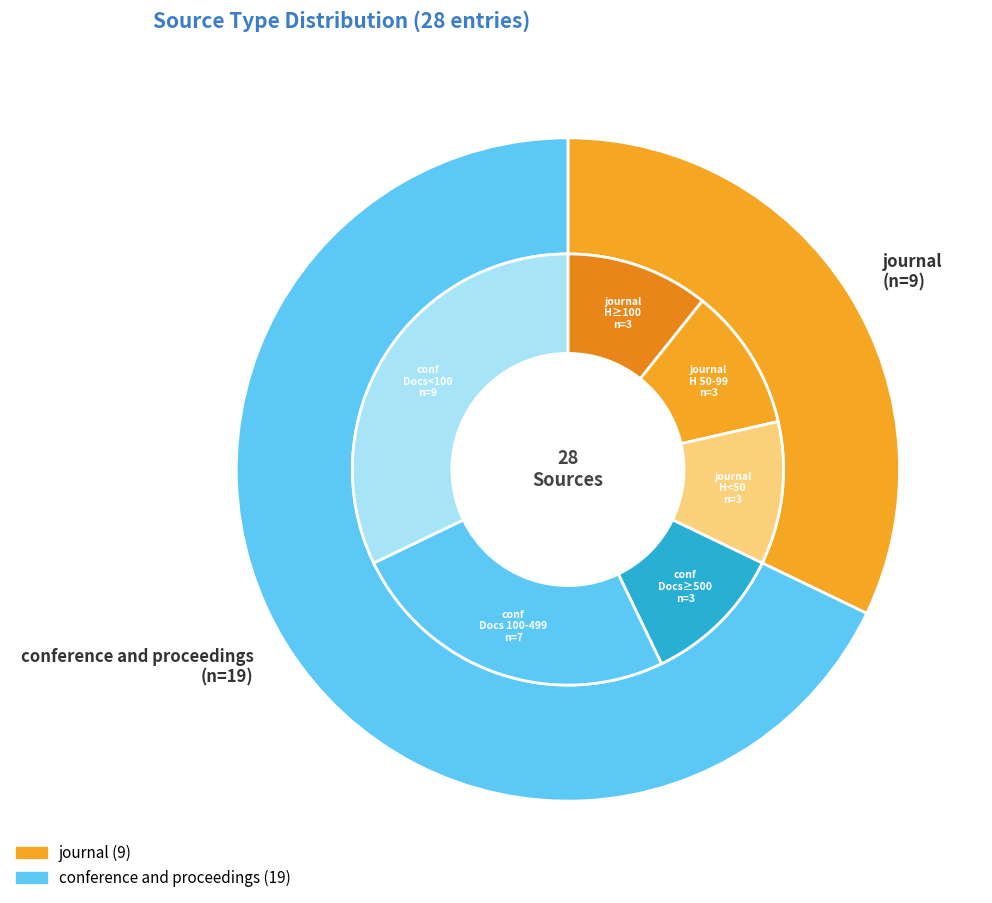

Combined, do journal and conference and proceedings account for over 50%?

Yes